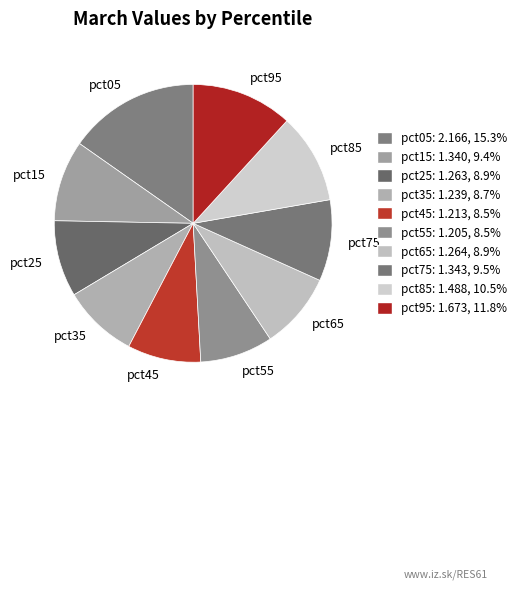

Count the number of slices in the pie.

10